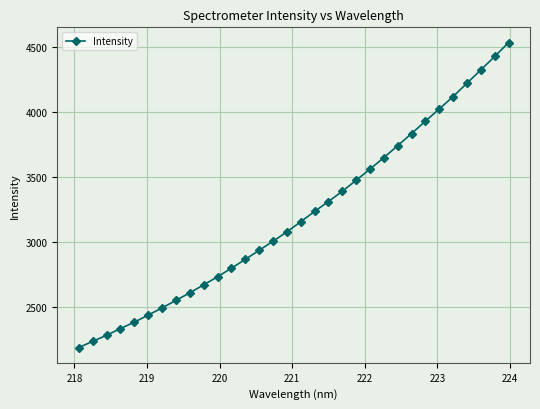

What is the smallest value displayed?

2184.4